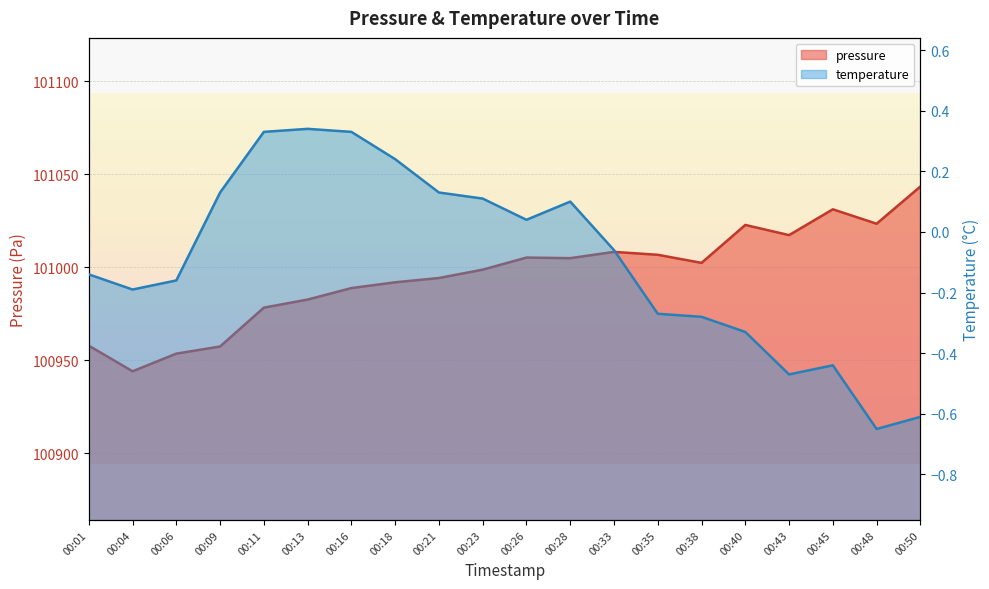

Between 00:01 and 00:48, which series saw the biggest shift?

pressure